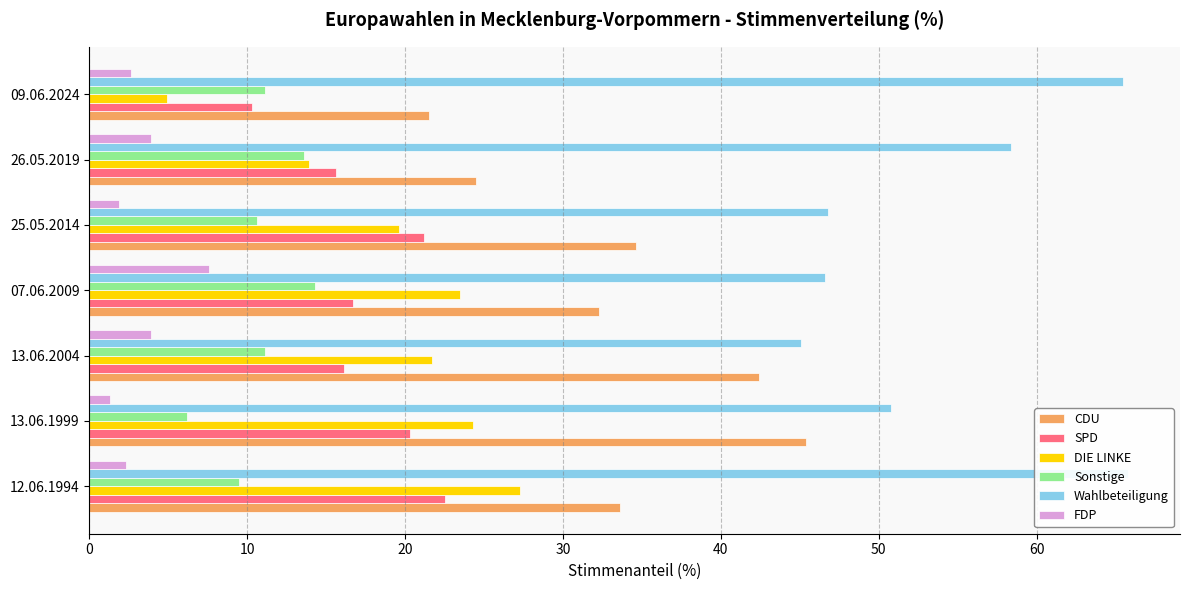

What is the maximum value for CDU?

45.4